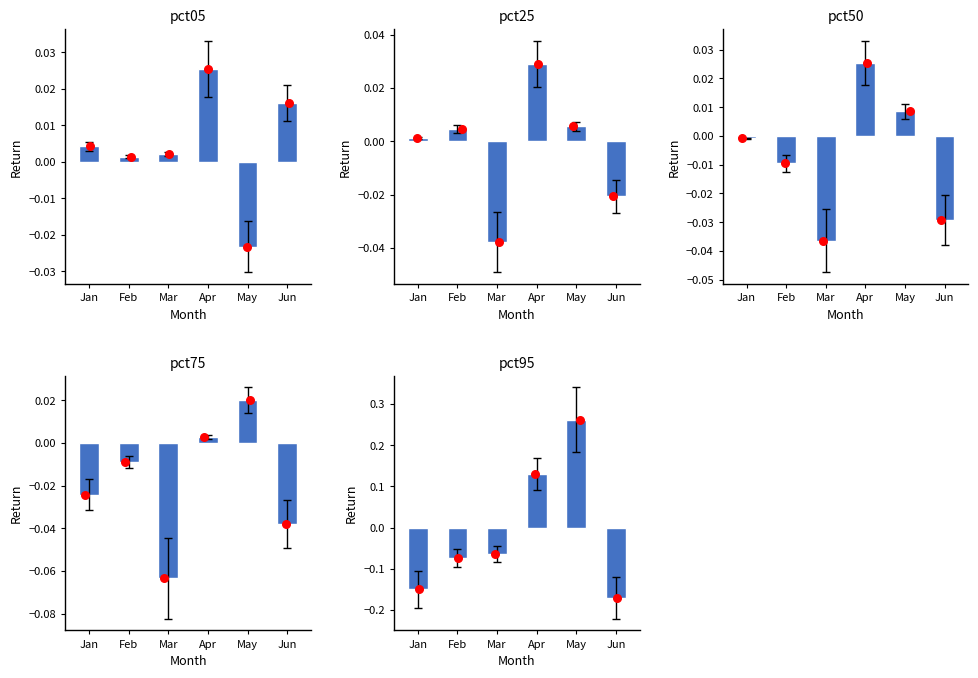

Is the value of pct25 at Feb greater than the value of pct75 at Apr?

Yes